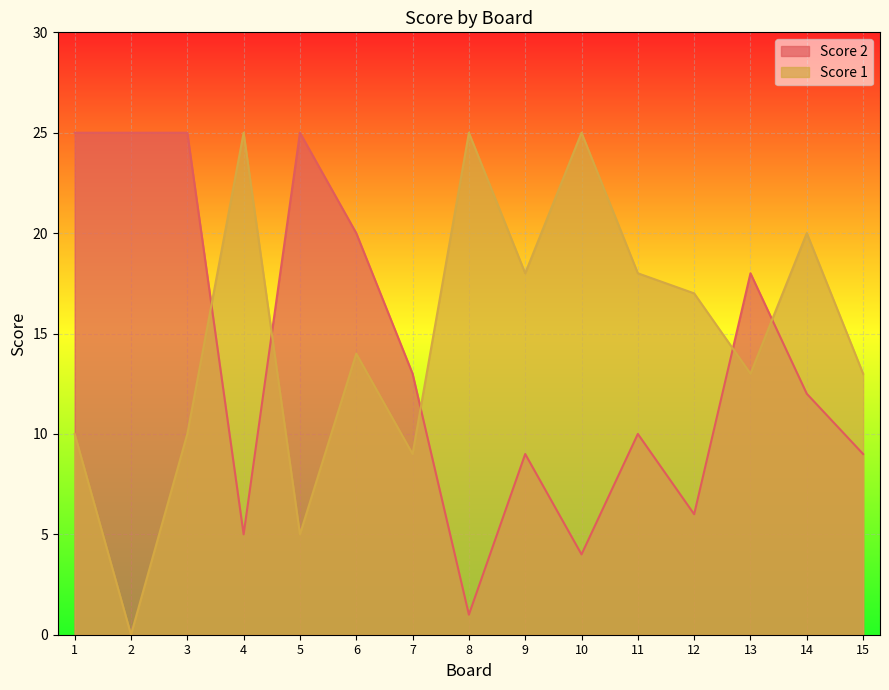

After their last crossing, which series has the higher values: Score 2 or Score 1?

Score 1